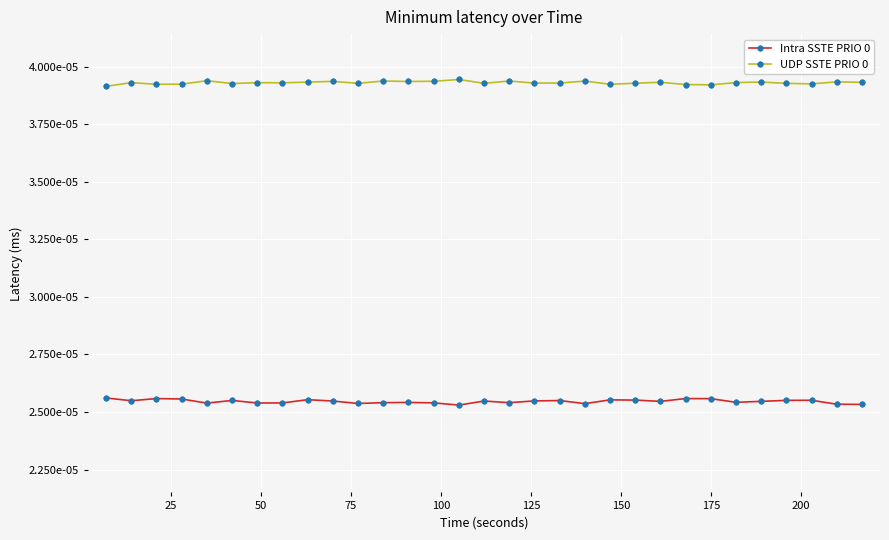

Is this an area chart (filled region under the line)?

No